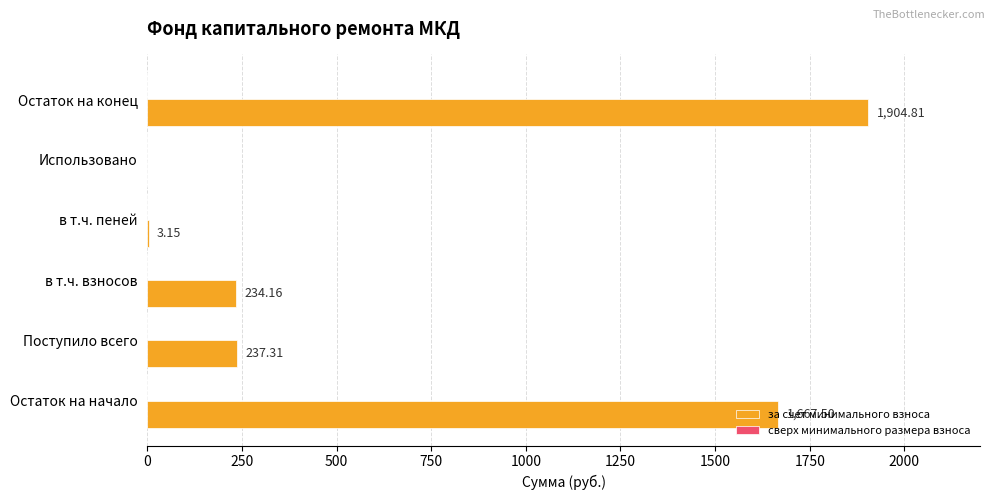

At which label is the value closest to 952?

Поступило всего